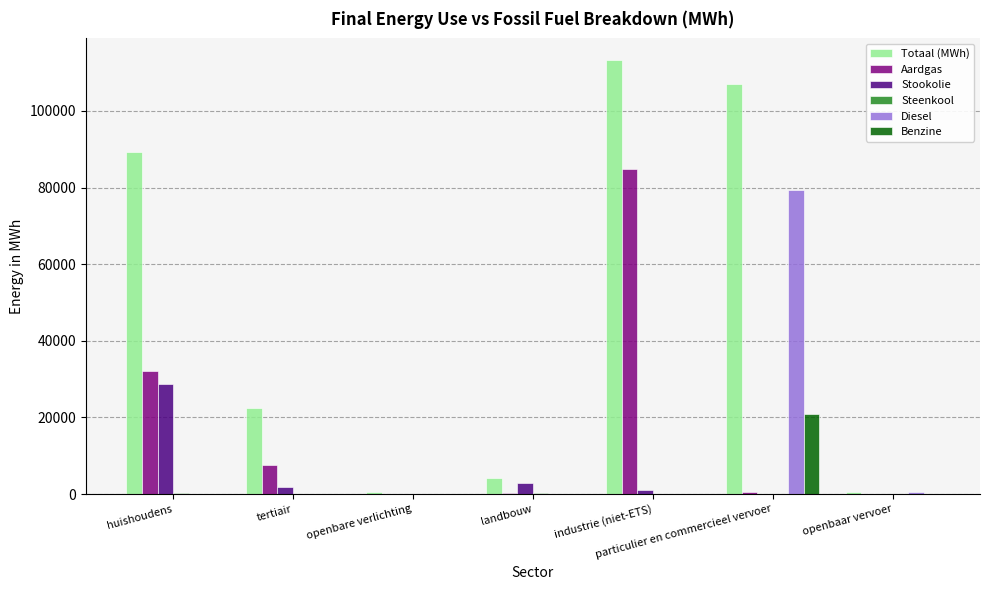

The Stookolie series shows 11032.1 at particulier en commercieel vervoer. True or false?

False